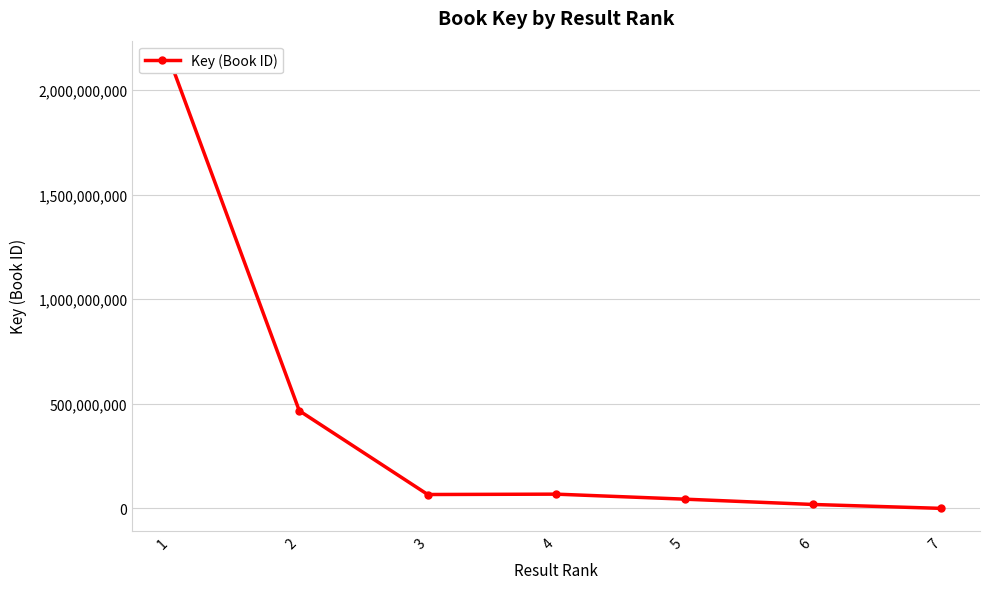

Rank the categories by value from highest to lowest.

1, 2, 4, 3, 5, 6, 7